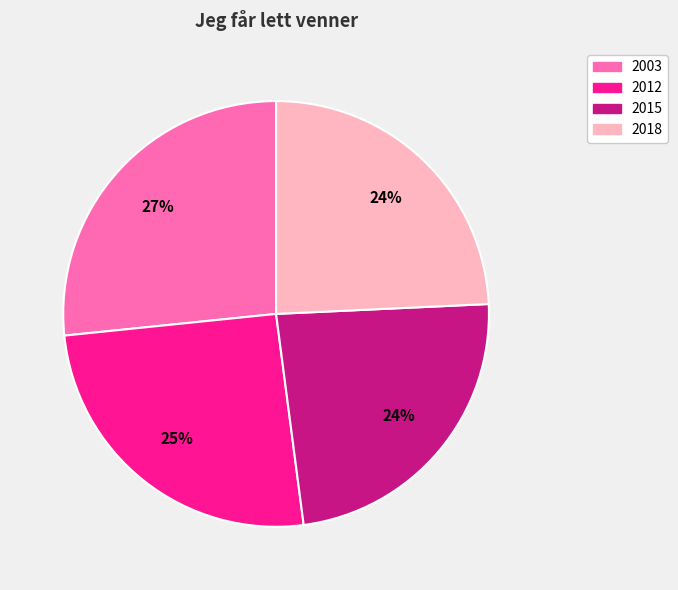

Approximately how many times larger is the value at 2018 compared to 2003?

0.9